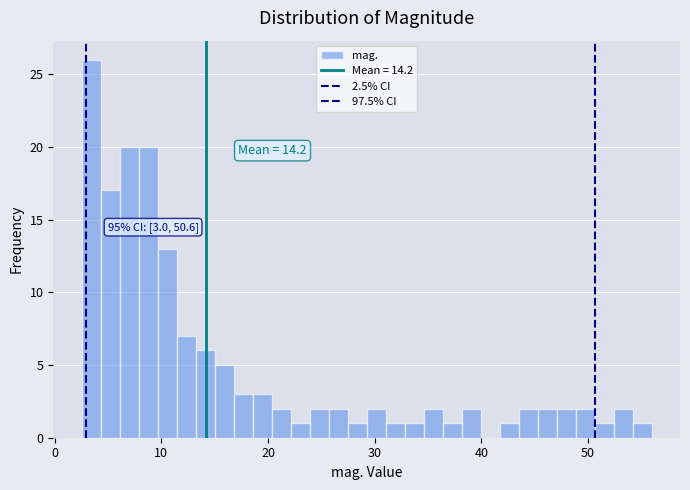

Around what value on the x-axis is the tallest bar? Give the approximate position of its centre, as read against the axis.

3